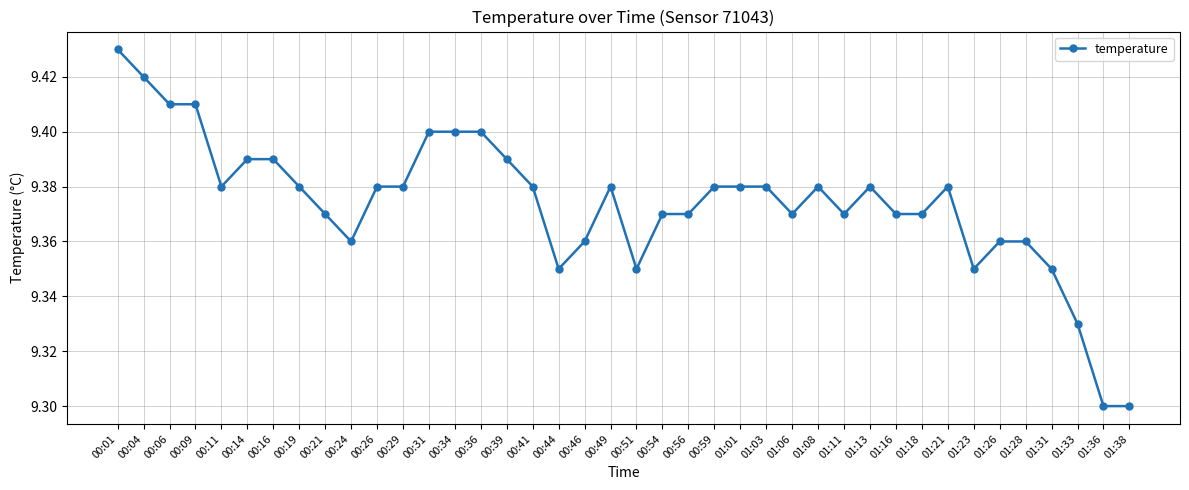

True or false: the data has more than 0 interior local peaks.

True